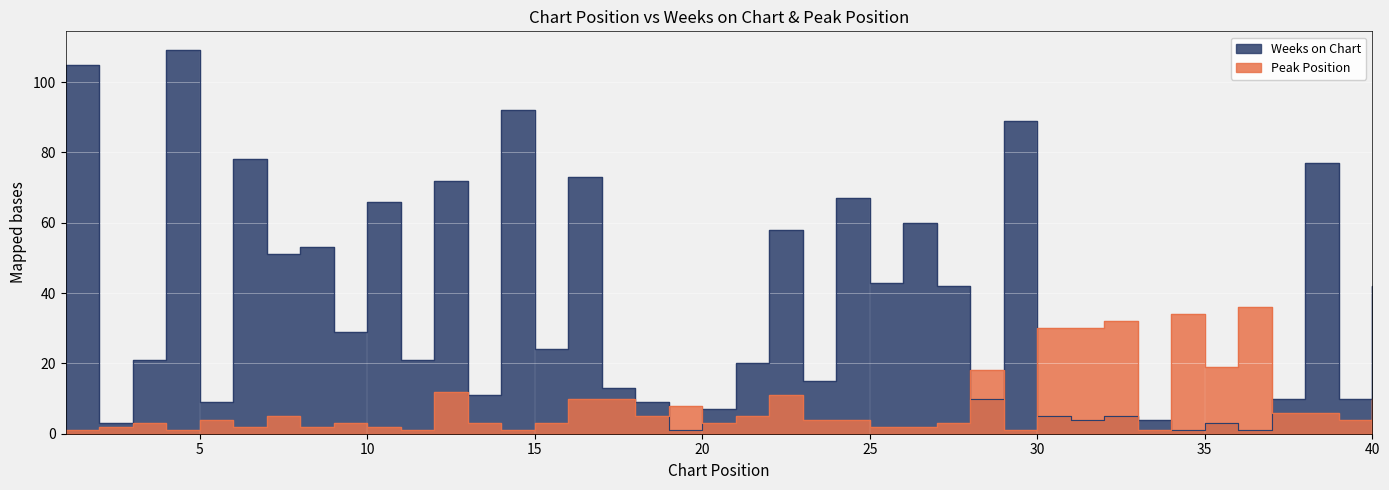

What is the sum of the Weeks on Chart values at 1 and 18?

114